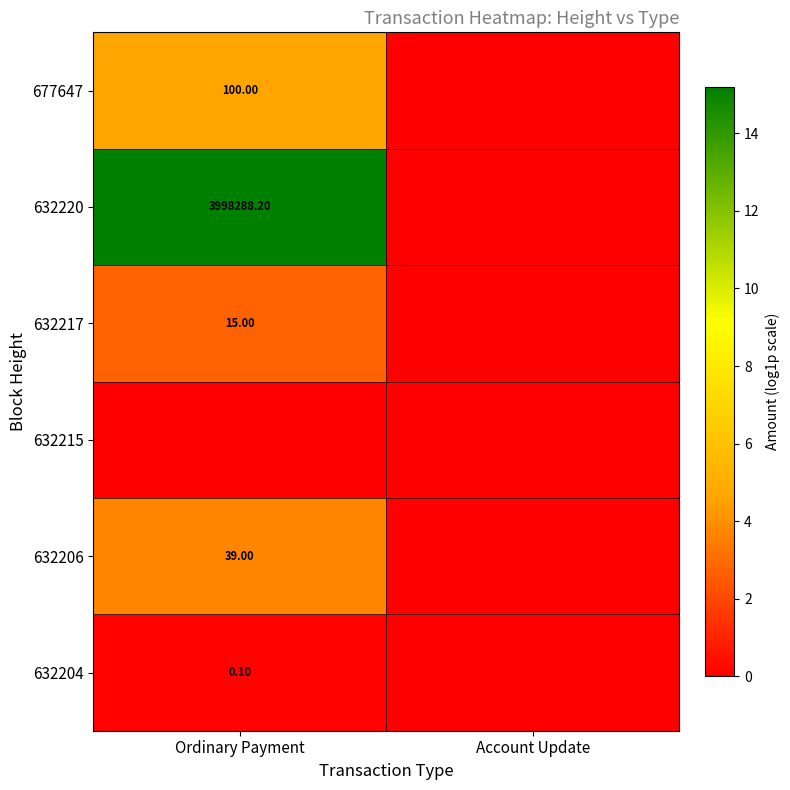

What is the difference between the maximum and minimum values in the 632217 series?

2.8